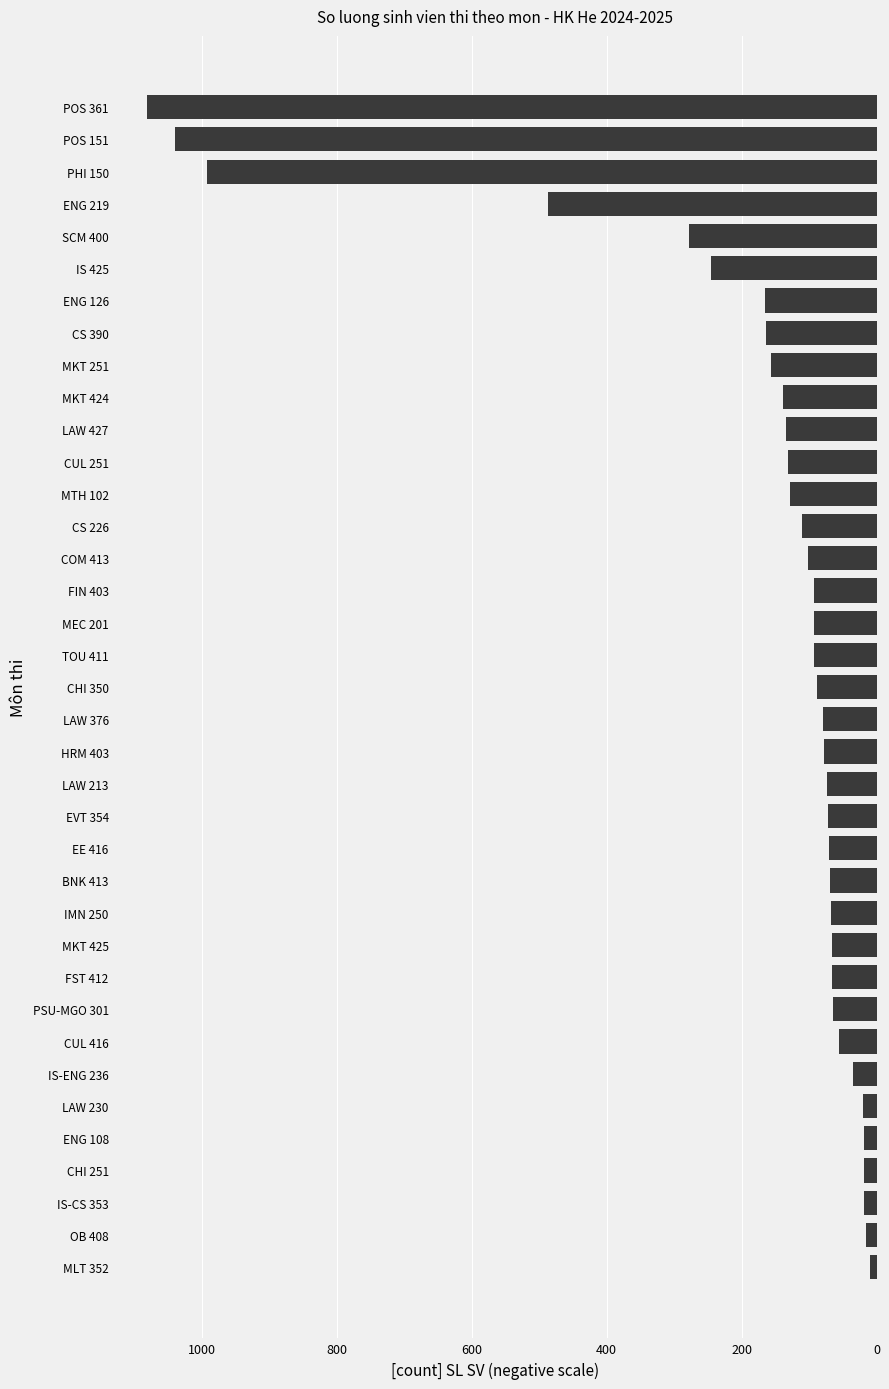

Does the chart contain any negative values?

Yes